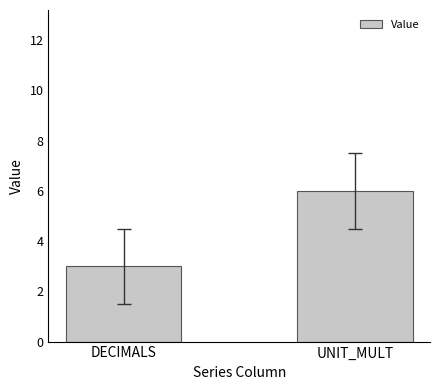

What is the greatest value displayed?

6